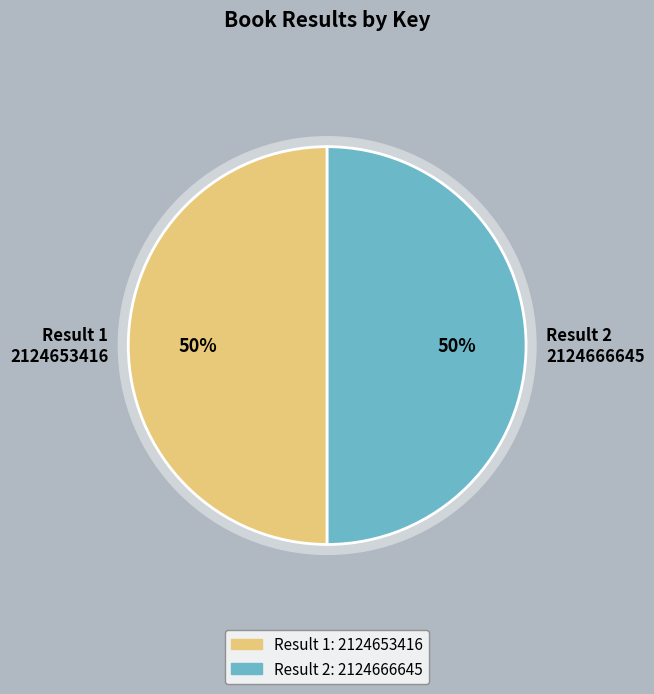

What percentage do 2 and 1 together represent?

100.0%